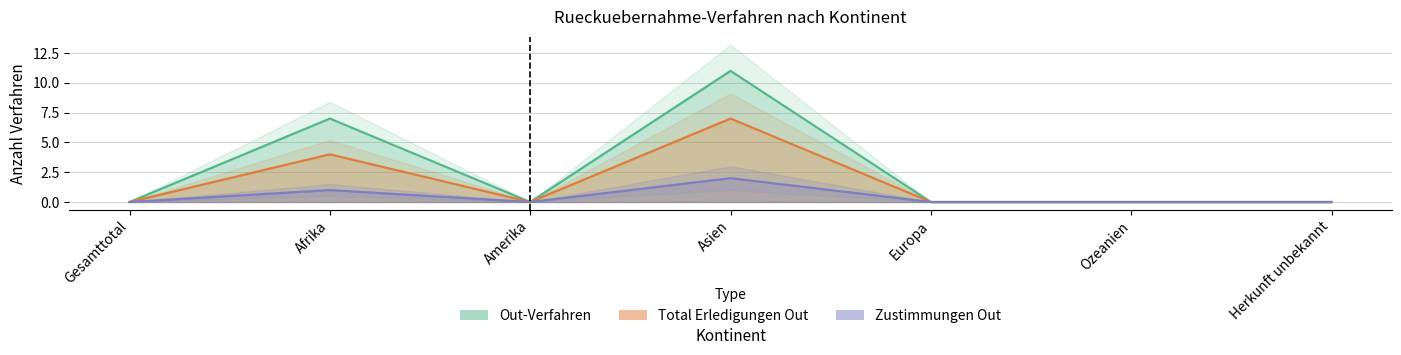

What is the label of the 7th point from the left?

Herkunft unbekannt